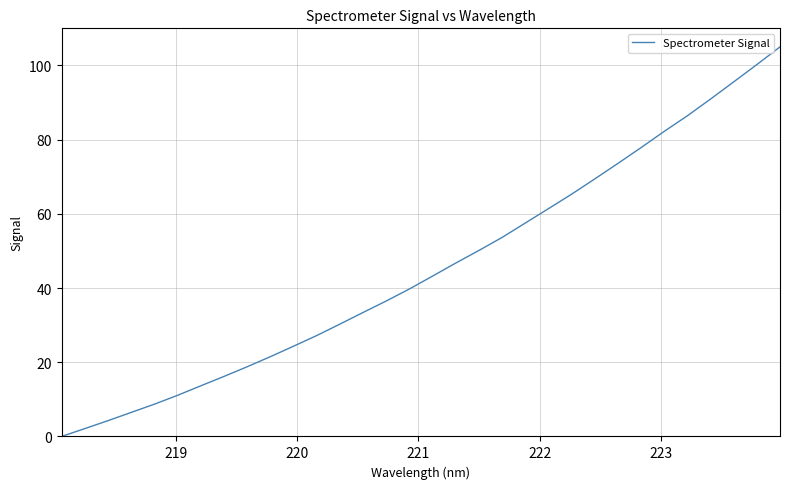

What is the greatest value displayed?

105.0